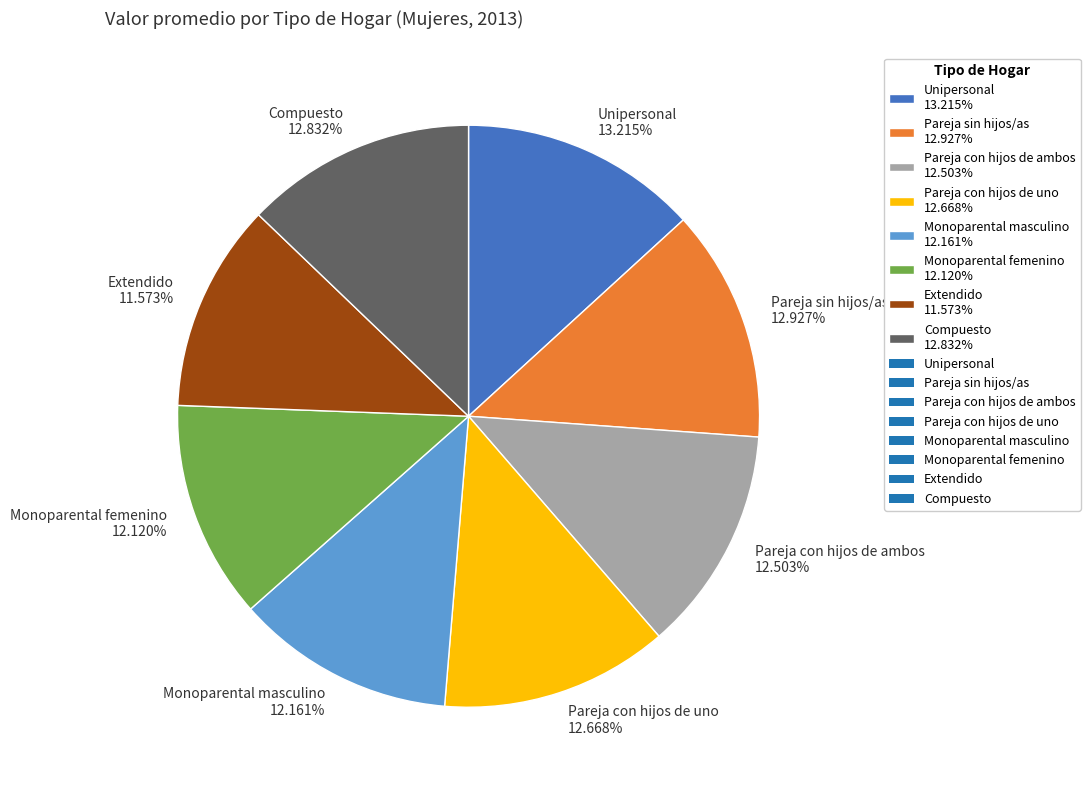

Is it true that Pareja con hijos de ambos is 25% of the pie?

False